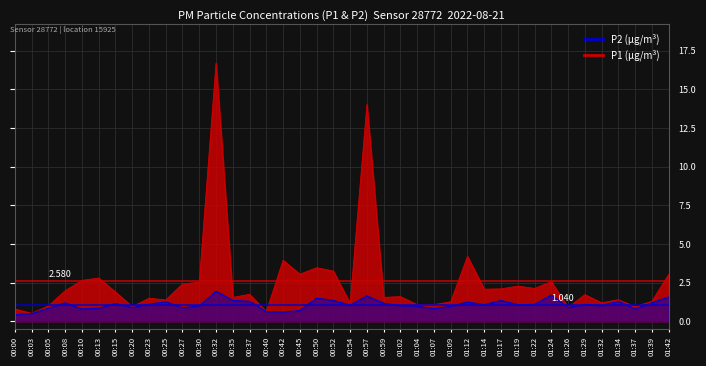

At which category is the sum across all series the highest?

00:32